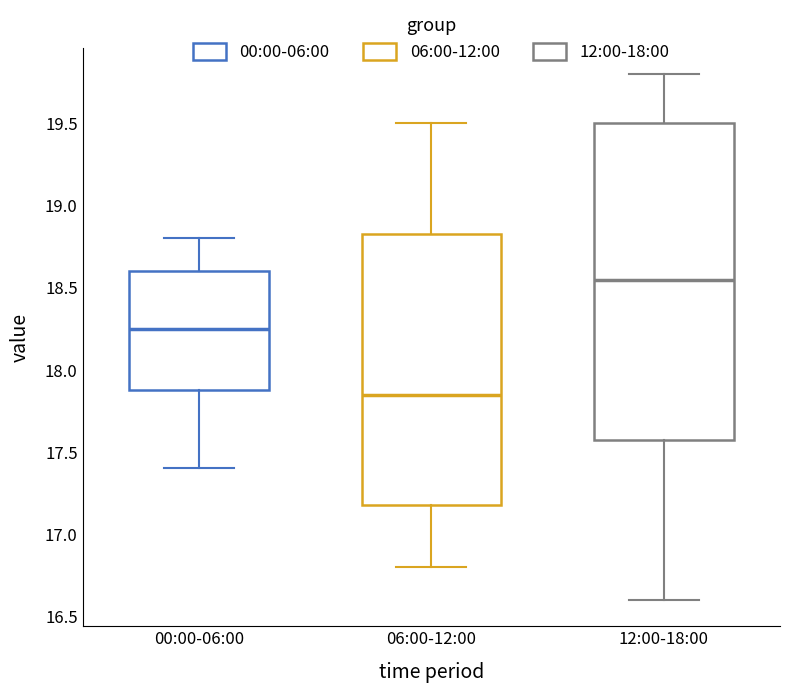

Where does the lower whisker of the box for 00:00-06:00 end on the y-axis? The values are not printed on the chart, so give them approximately, as read against the axis.

17.40